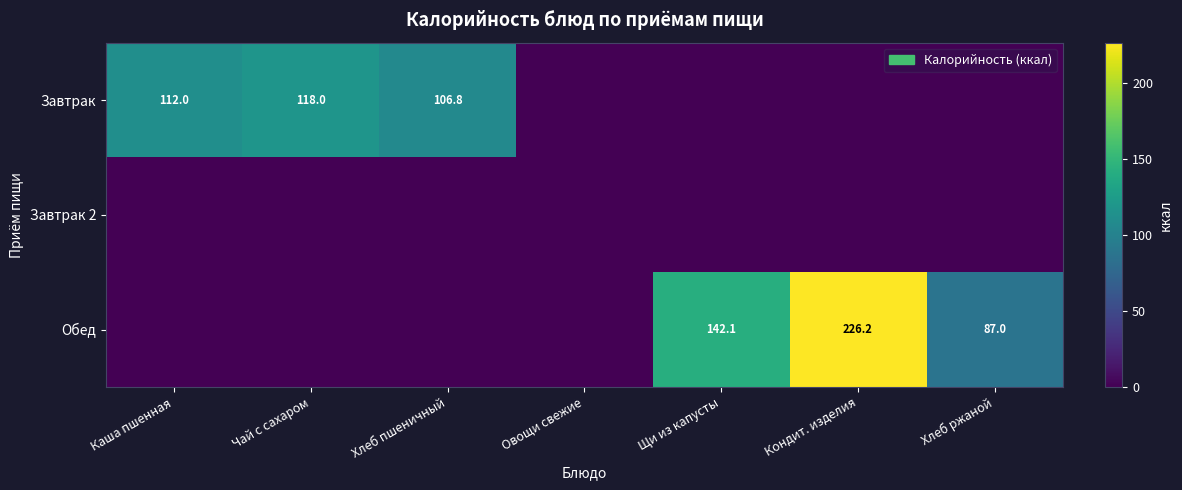

What is the sum of the Завтрак values at Чай с сахаром and Каша пшенная?

230.0